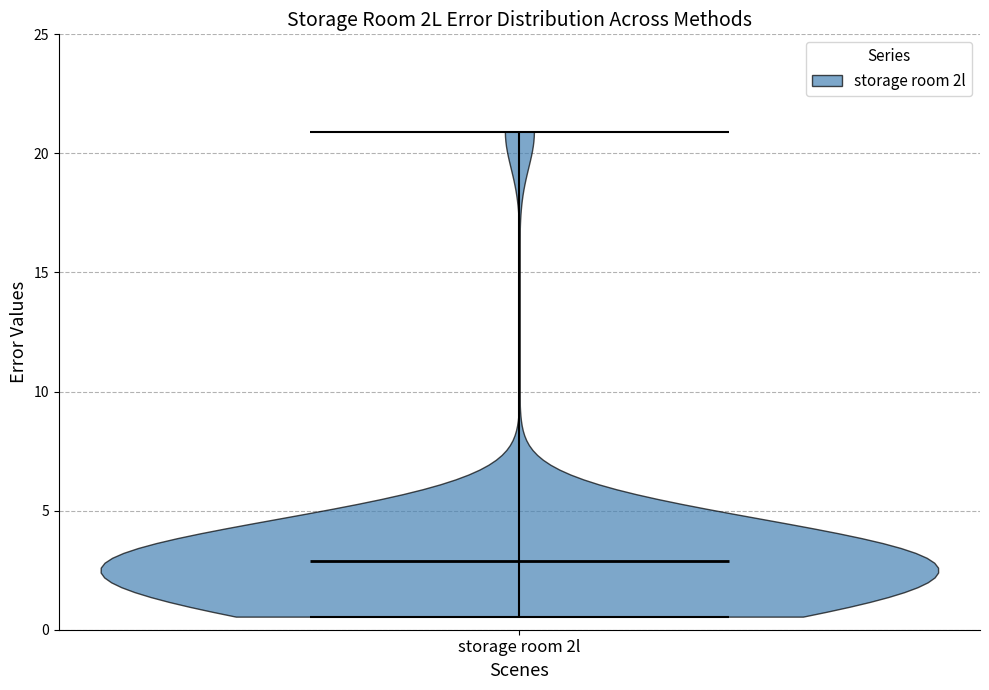

What is the highest point the violin for storage room 2l reaches on the y-axis? The values are not printed on the chart, so give them approximately, as read against the axis.

21.0